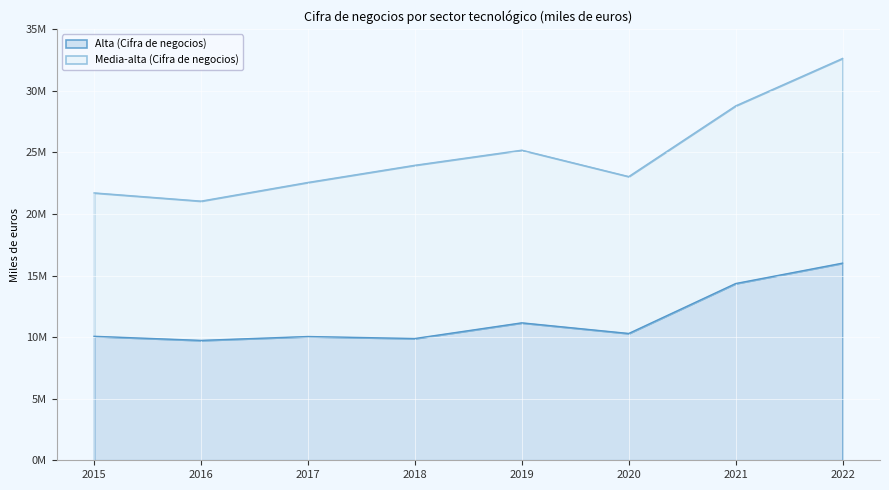

How many interior local valleys (lower than both neighbors) does the data have?

3